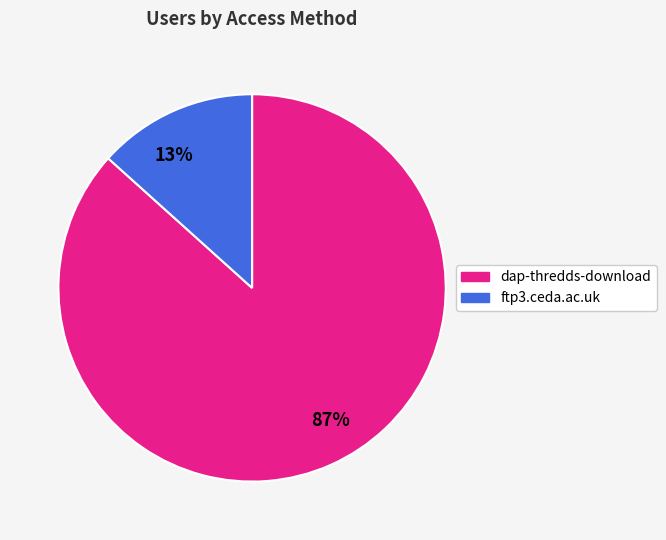

Between 87% and 13%, which is larger?

87%